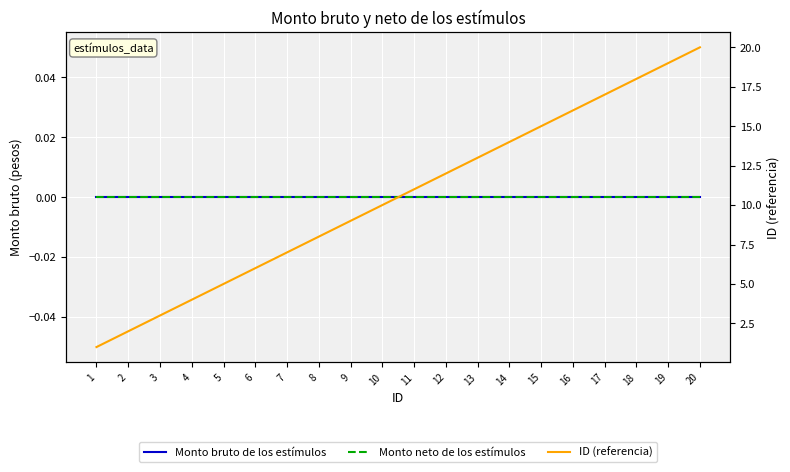

Is it true that Monto bruto de los estímulos equals 0 at 19?

True